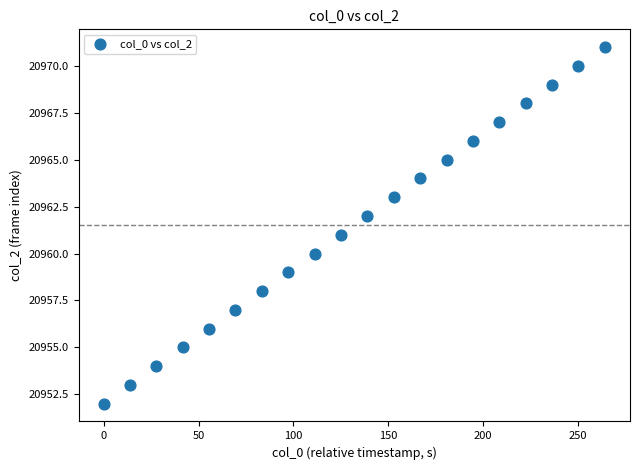

What is the range of Y values (max minus min)?

19